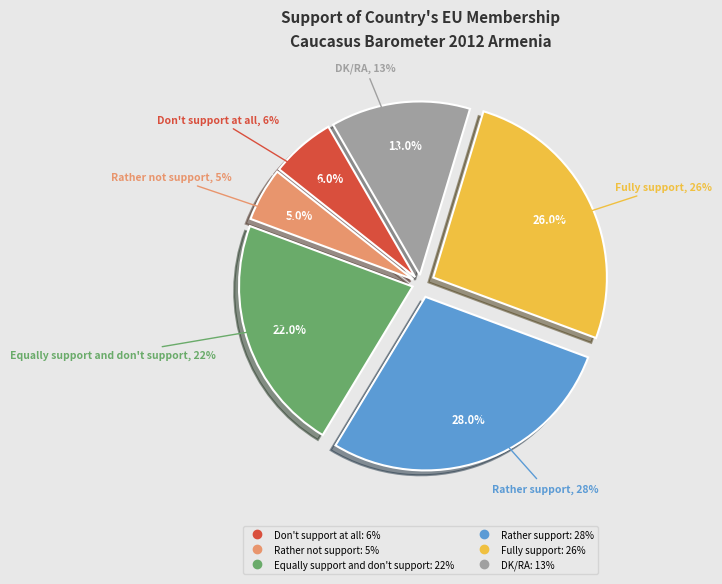

The Rather not support slice represents 5% of the pie. True or false?

True